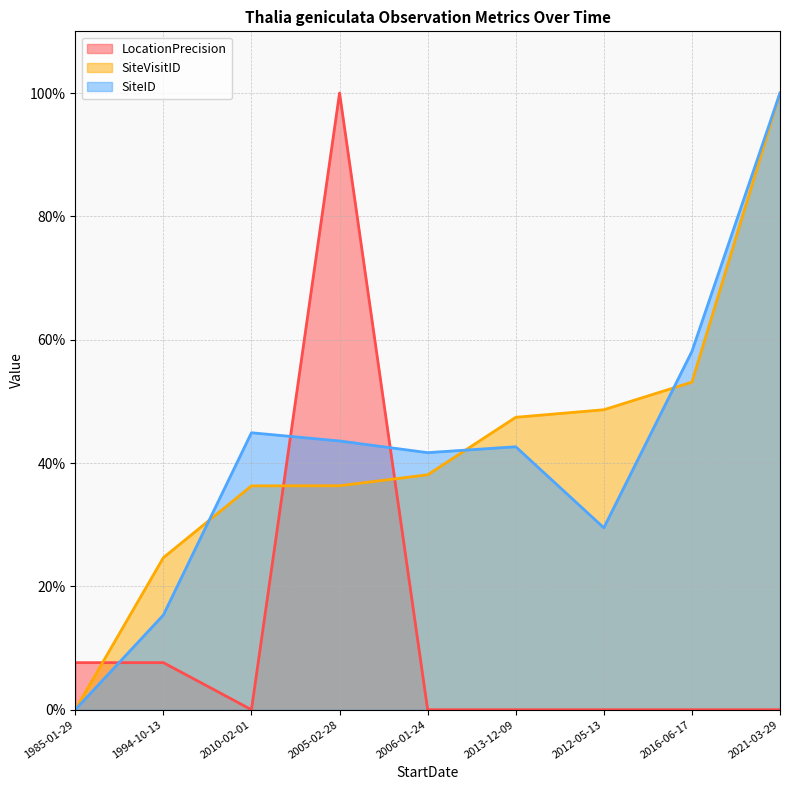

What is the difference between the SiteID values at 2016-06-17 and 2021-03-29?

41.9